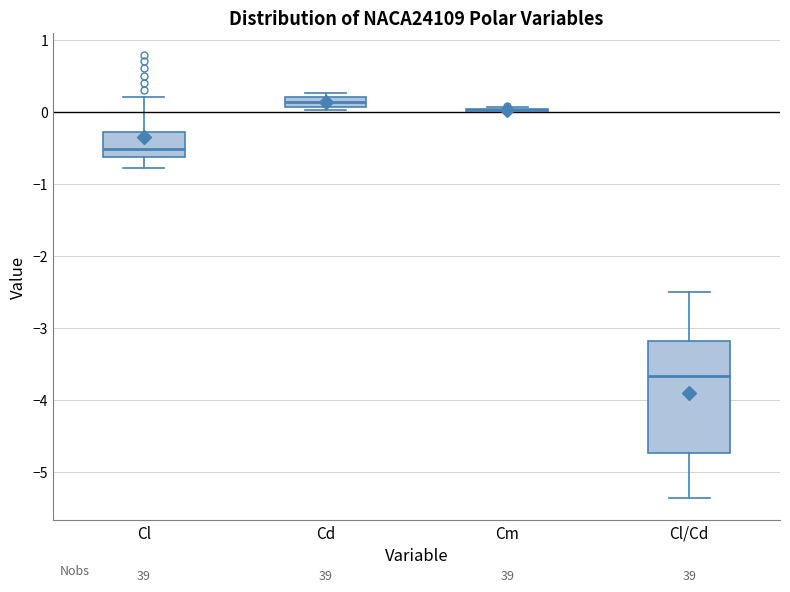

Where is the upper edge of the box for Cl/Cd on the y-axis? The values are not printed on the chart, so give them approximately, as read against the axis.

-3.2